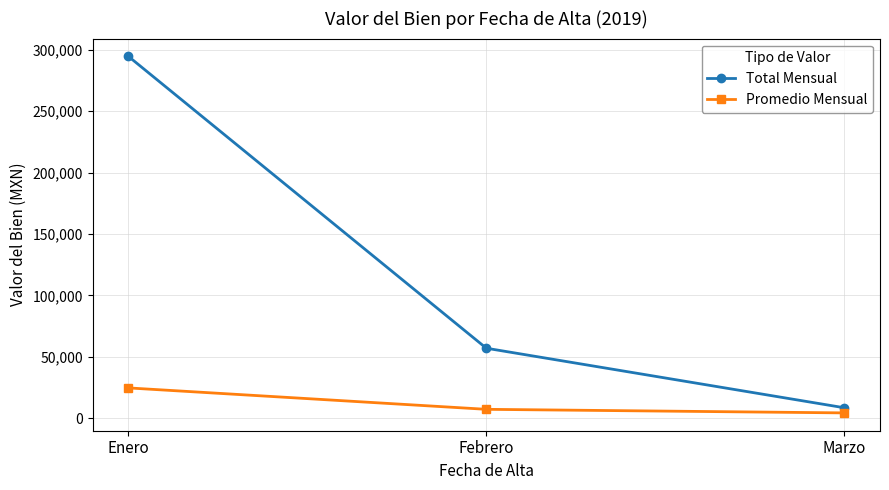

At Enero, list the series in order from largest to smallest.

Total Mensual, Promedio Mensual